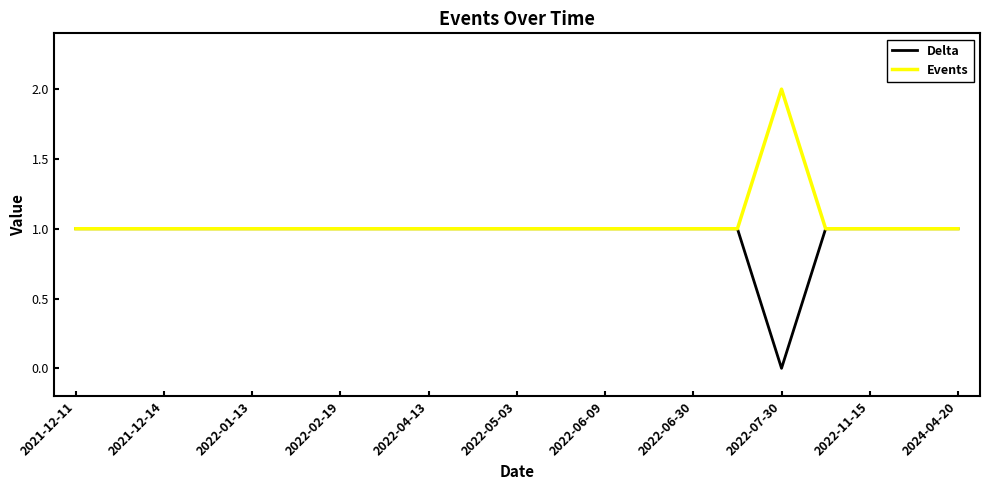

How many Events values are between 1 and 2?

21